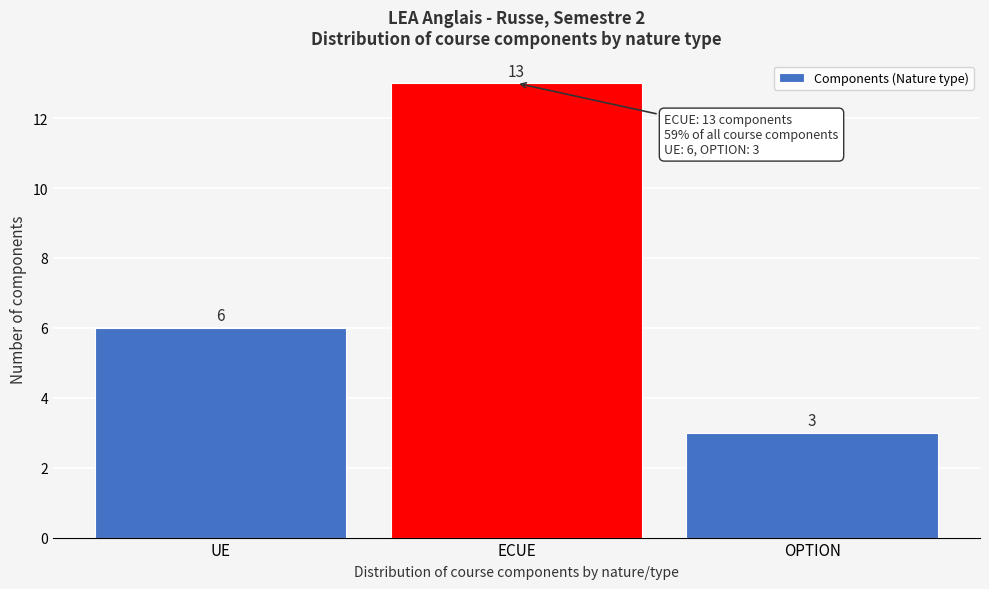

Reading left to right, extract all data points from this chart.

UE=6	ECUE=13	OPTION=3